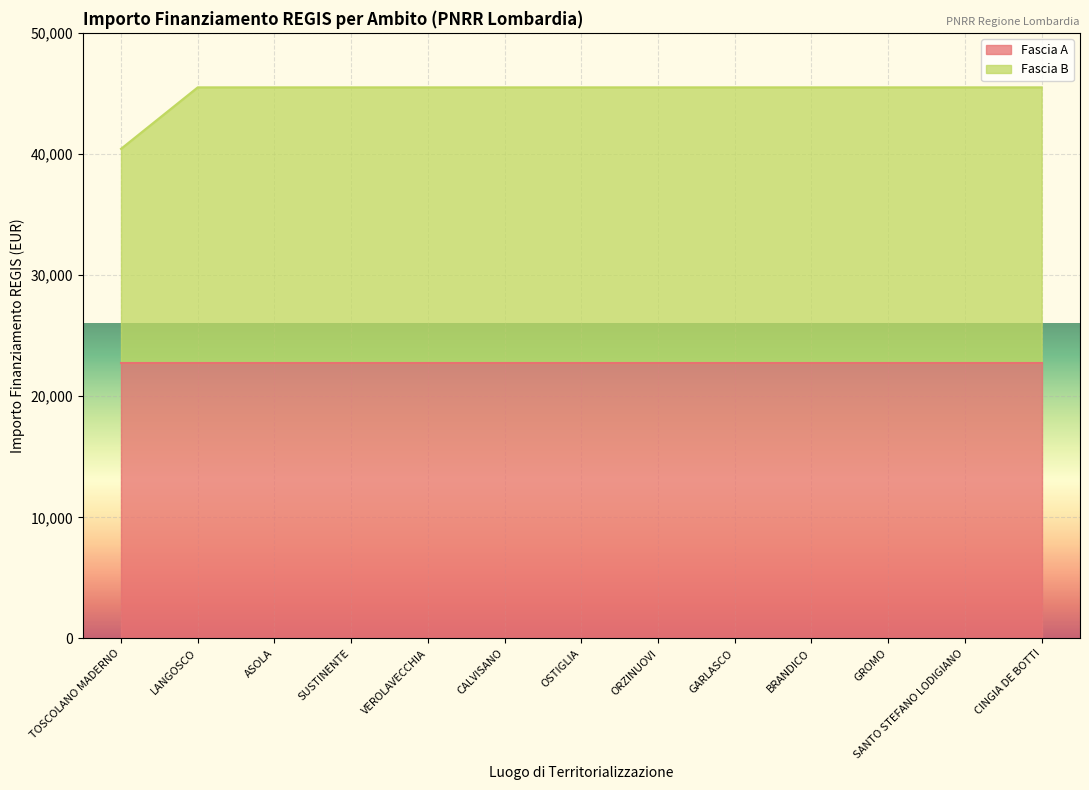

What is the approximate value at GROMO?

45500.0